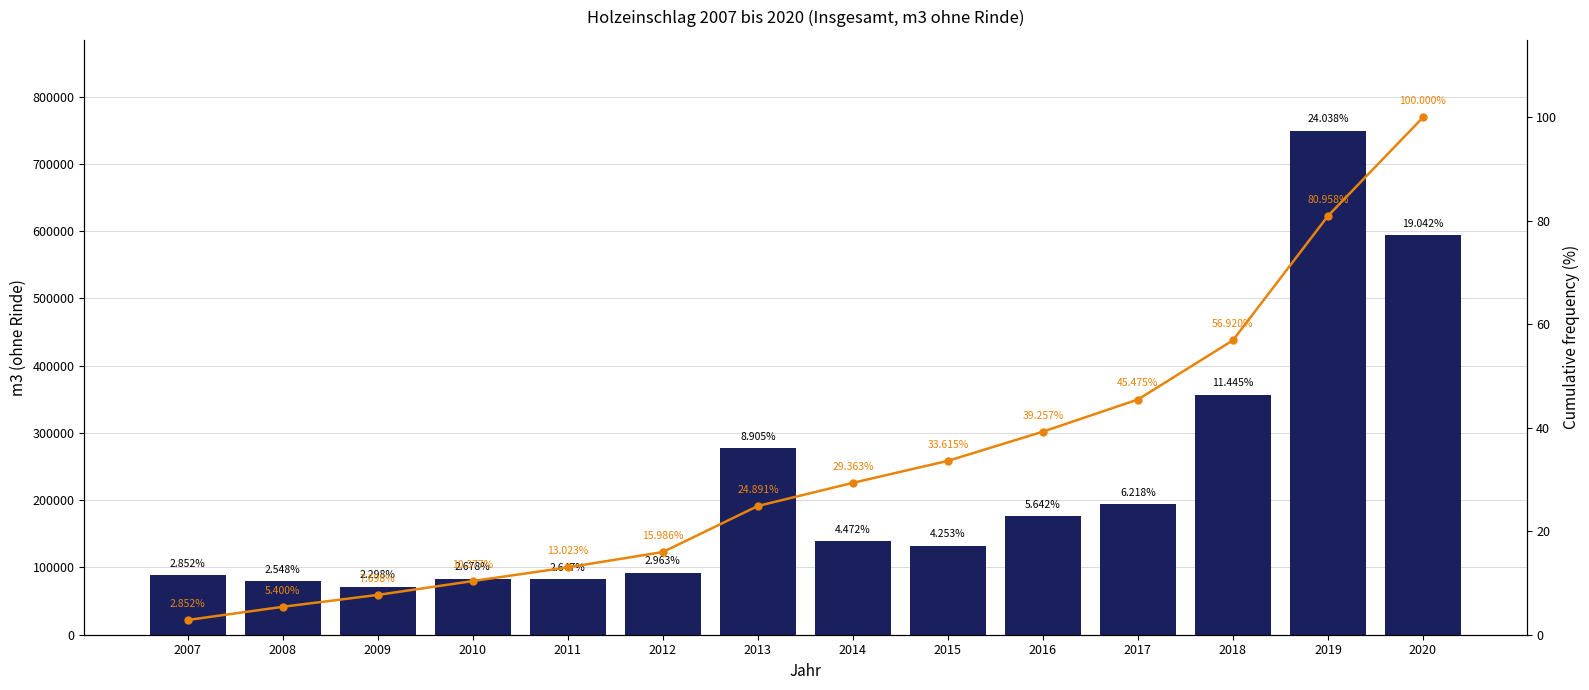

Rank the categories by Zusammen value from highest to lowest.

2019, 2020, 2018, 2013, 2017, 2016, 2014, 2015, 2012, 2007, 2010, 2011, 2008, 2009